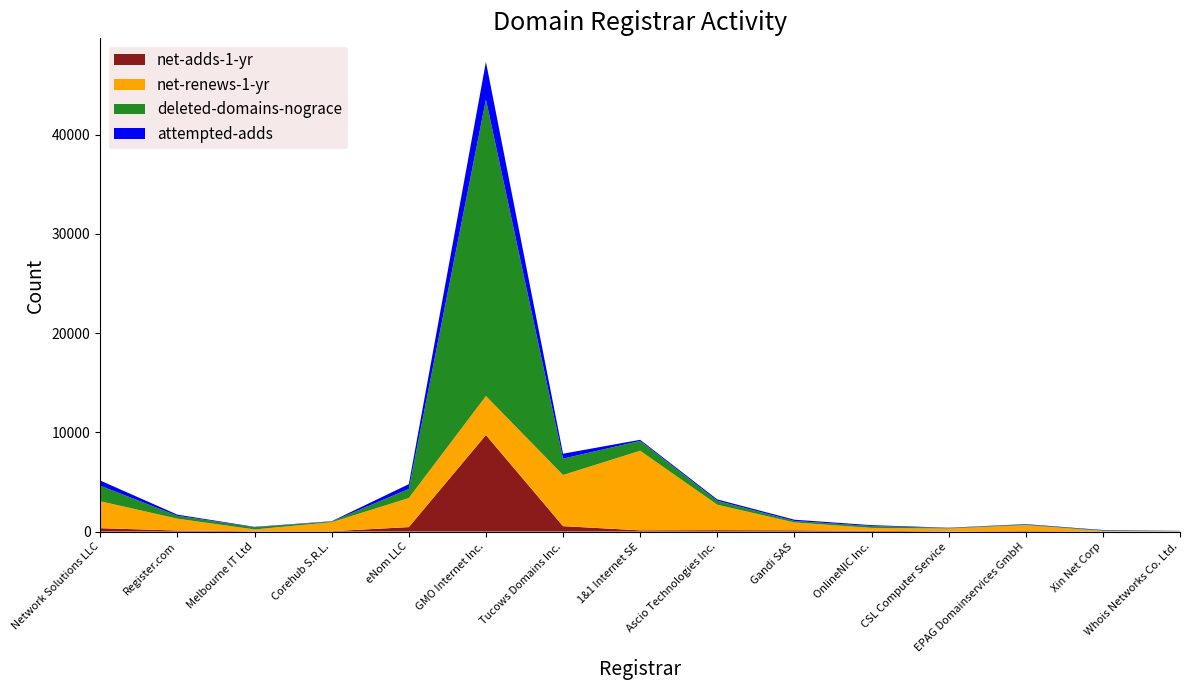

Reading right to left, list all the values displayed in this chart.

net-adds-1-yr: Whois Networks Co. Ltd.=8	Xin Net Corp=22	EPAG Domainservices GmbH=50	CSL Computer Service=25	OnlineNIC Inc.=75	Gandi SAS=124	Ascio Technologies Inc.=142	1&1 Internet SE=122	Tucows Domains Inc.=545	GMO Internet Inc.=9726	eNom LLC=449	Corehub S.R.L.=36	Melbourne IT Ltd=32	Register.com=103	Network Solutions LLC=341
net-renews-1-yr: Whois Networks Co. Ltd.=26	Xin Net Corp=45	EPAG Domainservices GmbH=600	CSL Computer Service=278	OnlineNIC Inc.=296	Gandi SAS=792	Ascio Technologies Inc.=2561	1&1 Internet SE=8020	Tucows Domains Inc.=5153	GMO Internet Inc.=3927	eNom LLC=2929	Corehub S.R.L.=905	Melbourne IT Ltd=182	Register.com=1195	Network Solutions LLC=2711
deleted-domains-nograce: Whois Networks Co. Ltd.=27	Xin Net Corp=44	EPAG Domainservices GmbH=58	CSL Computer Service=59	OnlineNIC Inc.=184	Gandi SAS=150	Ascio Technologies Inc.=402	1&1 Internet SE=990	Tucows Domains Inc.=1649	GMO Internet Inc.=29879	eNom LLC=916	Corehub S.R.L.=66	Melbourne IT Ltd=229	Register.com=286	Network Solutions LLC=1567
attempted-adds: Whois Networks Co. Ltd.=13	Xin Net Corp=45	EPAG Domainservices GmbH=44	CSL Computer Service=26	OnlineNIC Inc.=91	Gandi SAS=129	Ascio Technologies Inc.=135	1&1 Internet SE=114	Tucows Domains Inc.=496	GMO Internet Inc.=3791	eNom LLC=482	Corehub S.R.L.=36	Melbourne IT Ltd=34	Register.com=118	Network Solutions LLC=517